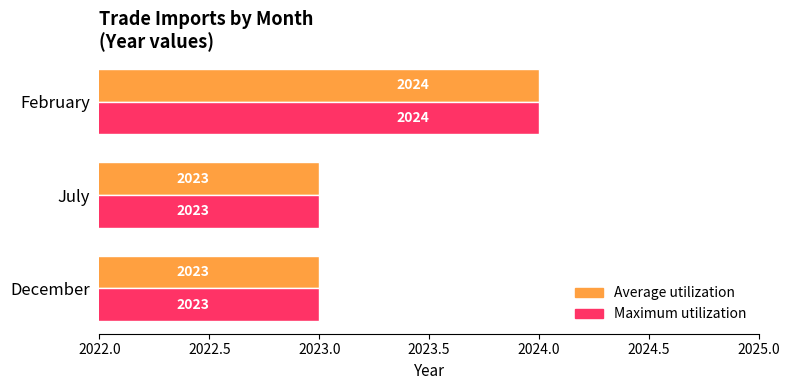

Is it true that Maximum utilization equals 2023 at July?

True